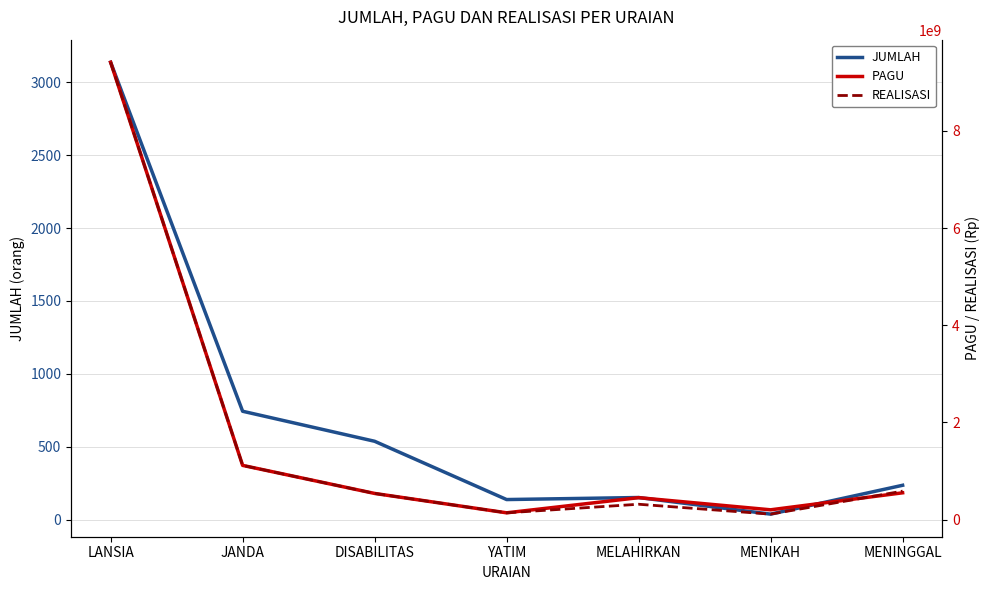

What is the highest value of the PAGU series?

9414000000